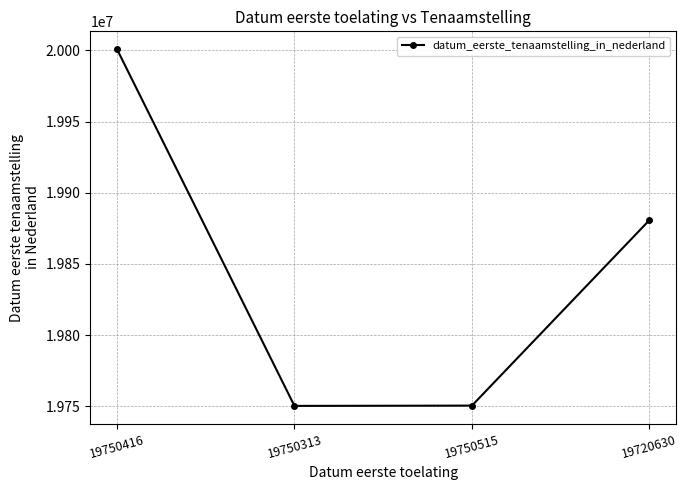

How many lines are shown in the chart?

1